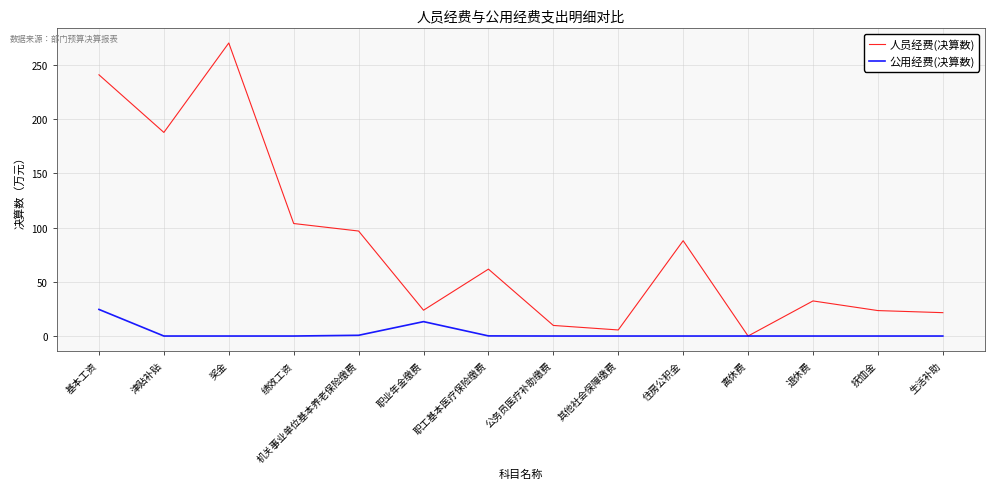

What is the total value across all series at 奖金?

270.1